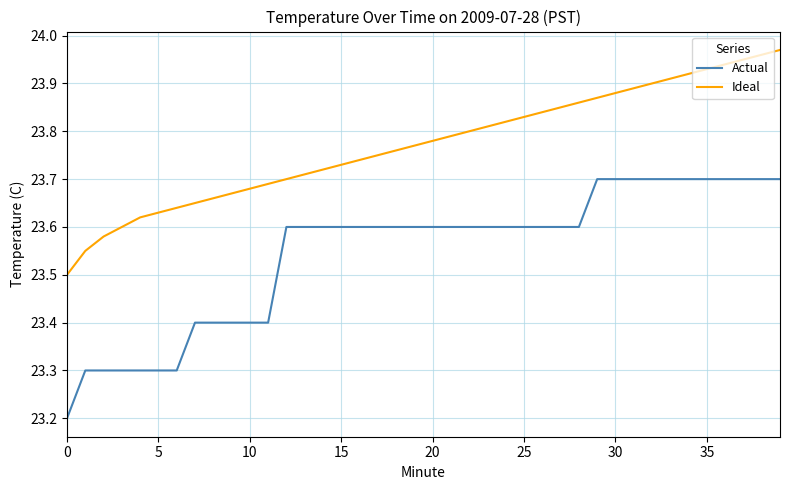

Does the chart display data point markers on the line(s)?

No